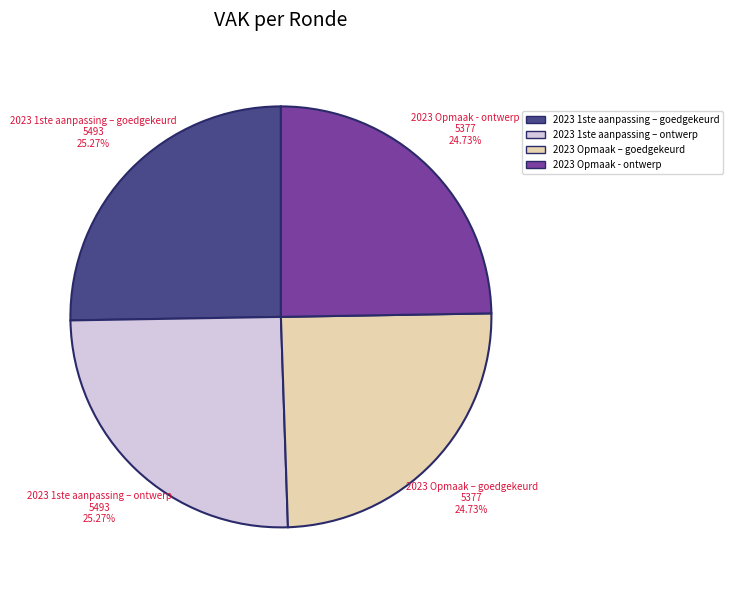

Is there any slice that represents more than half of the pie?

No